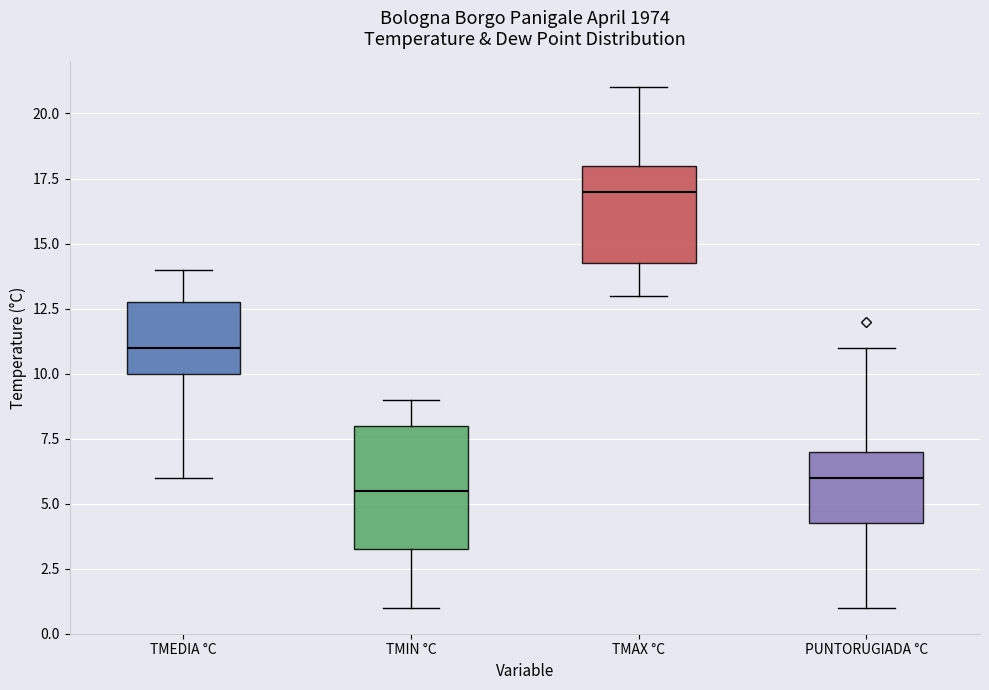

Comparing the boxes themselves (not the whiskers), which one is the tallest?

TMIN °C